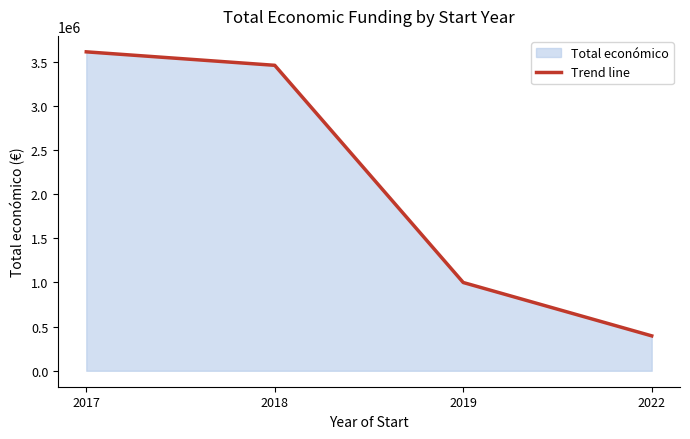

Reading left to right, what are all the values shown in this chart?

2017=3612184	2018=3459530	2019=999669	2022=395340